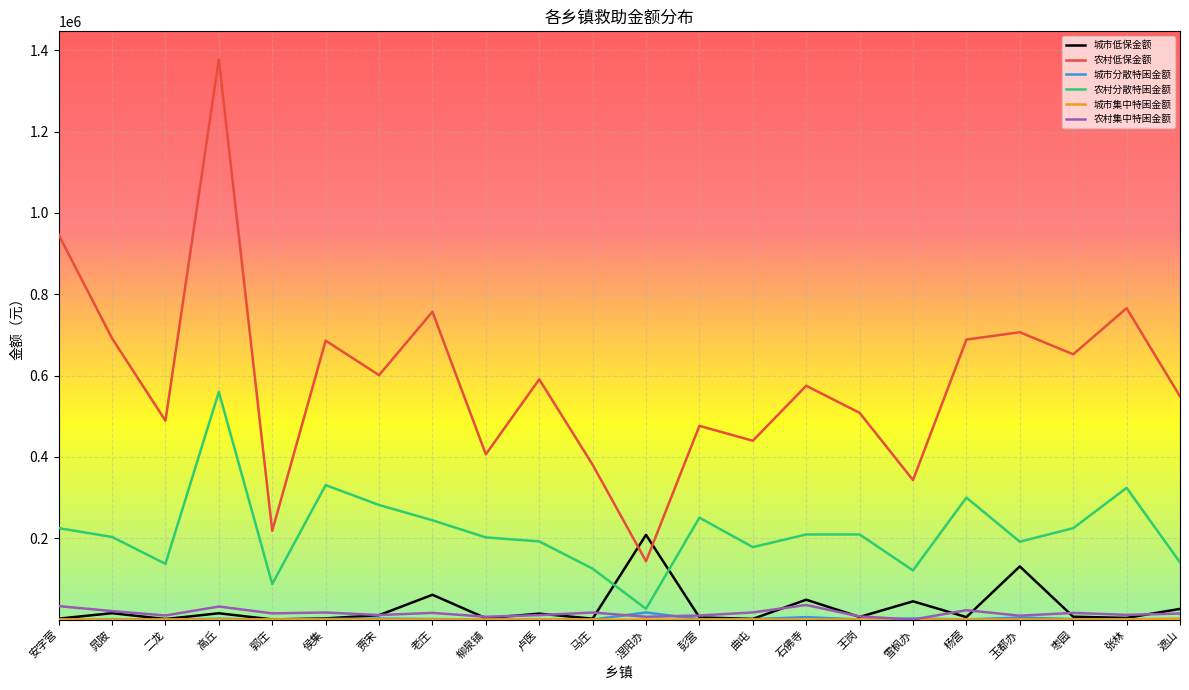

Which label corresponds to the largest value in the chart?

高丘